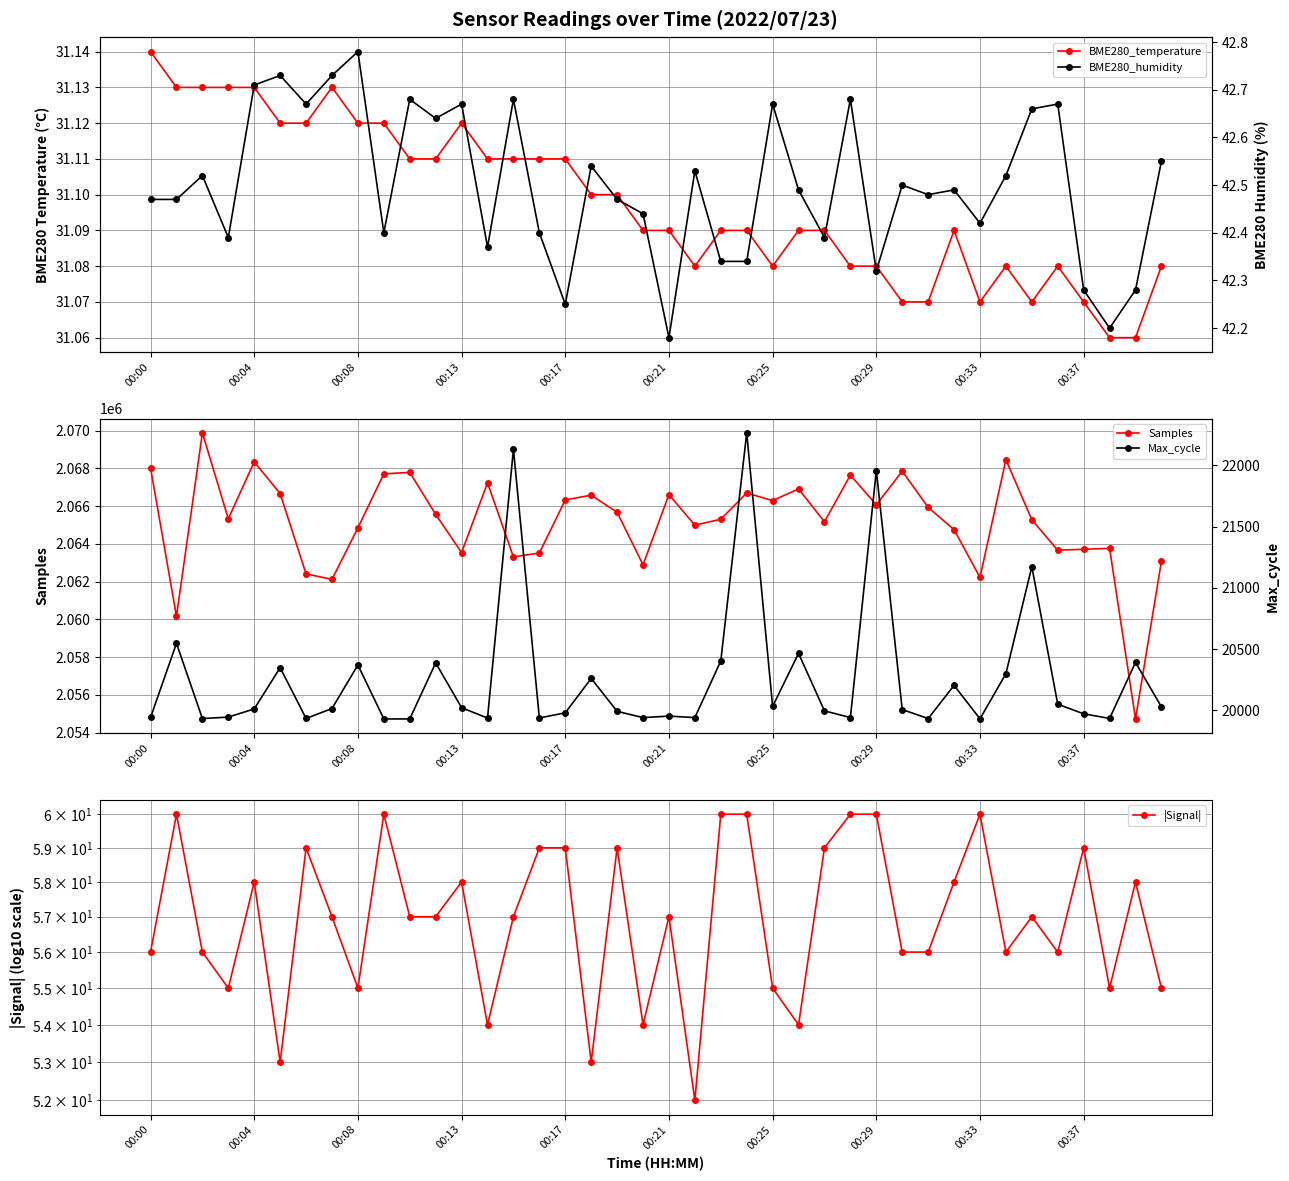

Reading left to right, what are all the values shown in this chart?

BME280_temperature: 31.1	31.1	31.1	31.1	31.1	31.1	31.1	31.1	31.1	31.1	31.1	31.1	31.1	31.1	31.1	31.1	31.1	31.1	31.1	31.1	31.1	31.1	31.1	31.1	31.1	31.1	31.1	31.1	31.1	31.1	31.1	31.1	31.1	31.1	31.1	31.1	31.1	31.1	31.1	31.1
Samples: 2068018.0	2060156.0	2069873.0	2065326.0	2068342.0	2066663.0	2062406.0	2062117.0	2064843.0	2067706.0	2067783.0	2065561.0	2063535.0	2067229.0	2063308.0	2063512.0	2066323.0	2066576.0	2065672.0	2062887.0	2066607.0	2064987.0	2065301.0	2066691.0	2066288.0	2066907.0	2065167.0	2067641.0	2066067.0	2067844.0	2065931.0	2064751.0	2062219.0	2068453.0	2065278.0	2063658.0	2063711.0	2063760.0	2054724.0	2063074.0
|Signal|: 56.0	60.0	56.0	55.0	58.0	53.0	59.0	57.0	55.0	60.0	57.0	57.0	58.0	54.0	57.0	59.0	59.0	53.0	59.0	54.0	57.0	52.0	60.0	60.0	55.0	54.0	59.0	60.0	60.0	56.0	56.0	58.0	60.0	56.0	57.0	56.0	59.0	55.0	58.0	55.0
BME280_humidity: 42.5	42.5	42.5	42.4	42.7	42.7	42.7	42.7	42.8	42.4	42.7	42.6	42.7	42.4	42.7	42.4	42.2	42.5	42.5	42.4	42.2	42.5	42.3	42.3	42.7	42.5	42.4	42.7	42.3	42.5	42.5	42.5	42.4	42.5	42.7	42.7	42.3	42.2	42.3	42.5
Max_cycle: 19941.0	20547.0	19932.0	19944.0	20011.0	20348.0	19933.0	20014.0	20370.0	19929.0	19929.0	20387.0	20021.0	19936.0	22132.0	19937.0	19979.0	20260.0	19991.0	19940.0	19952.0	19940.0	20403.0	22266.0	20031.0	20465.0	19995.0	19940.0	21958.0	20006.0	19932.0	20203.0	19930.0	20299.0	21173.0	20049.0	19971.0	19933.0	20391.0	20028.0